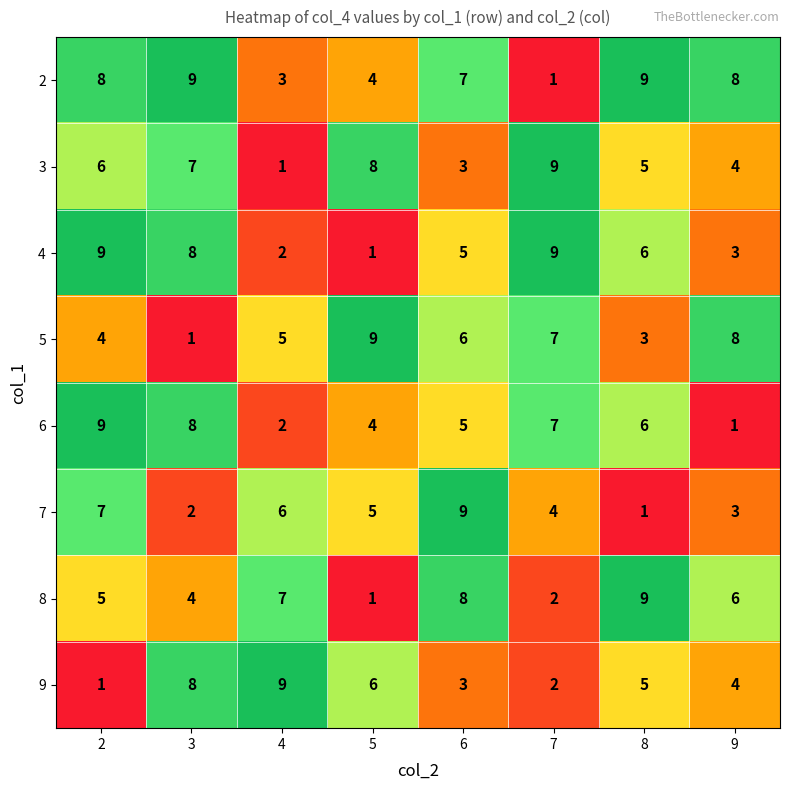

What is the minimum value shown in the chart?

1